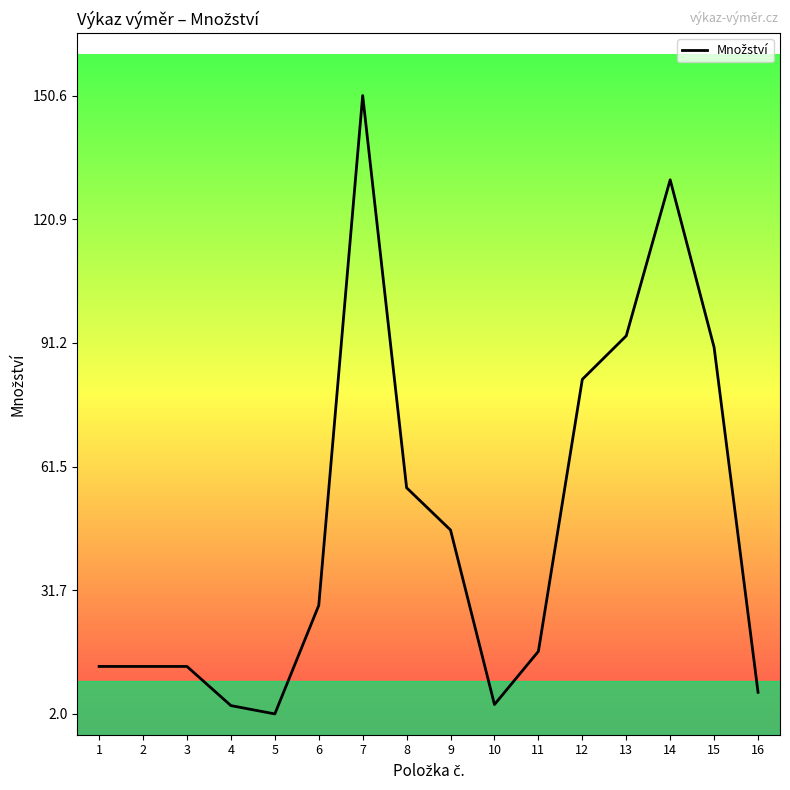

How many lines are shown in the chart?

1